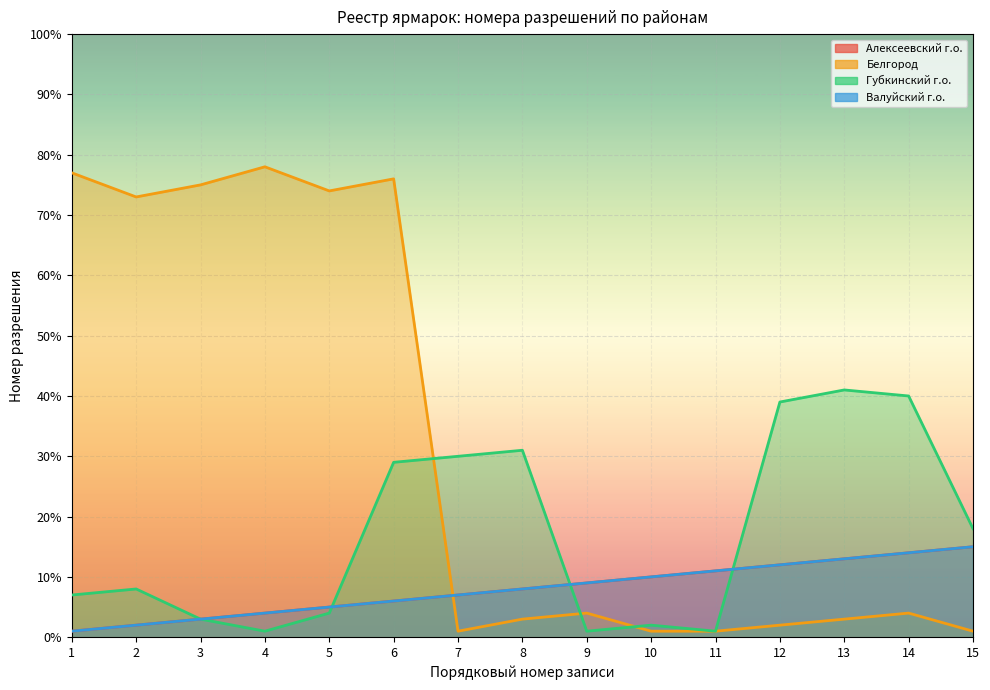

At which label does Белгород reach its peak?

4